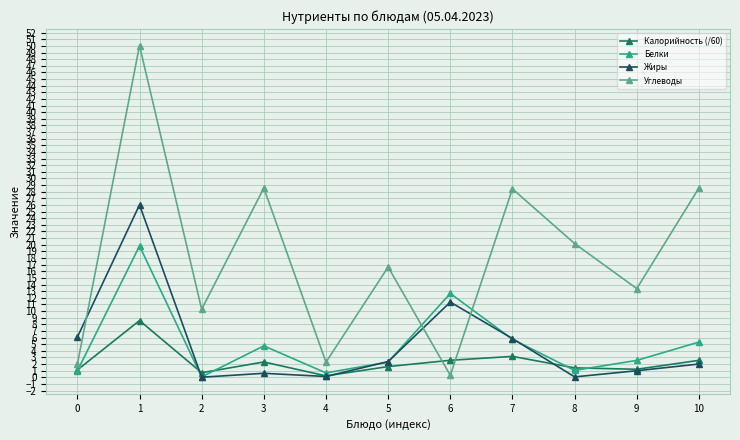

Count the number of categories in the chart.

11